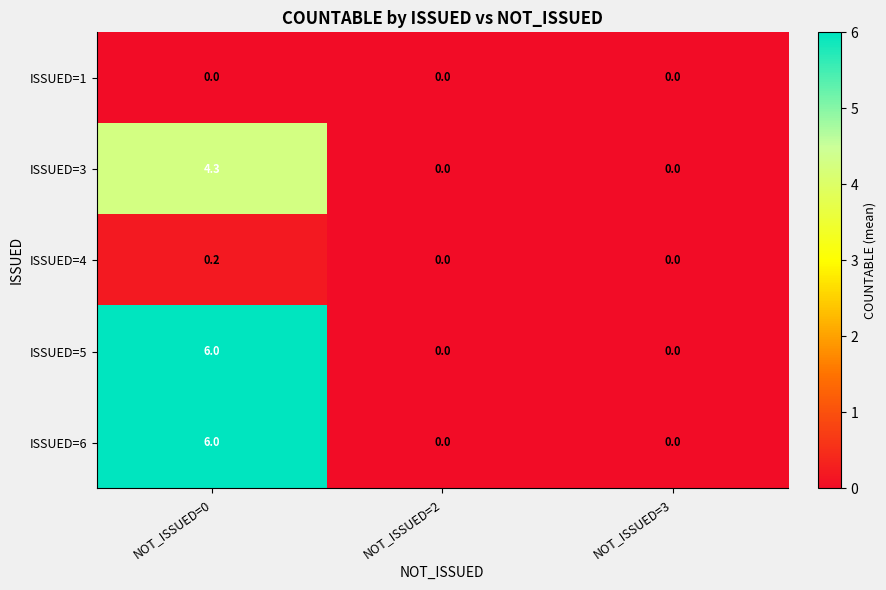

Is it true that ISSUED=6 equals 1.9 at NOT_ISSUED=3?

False